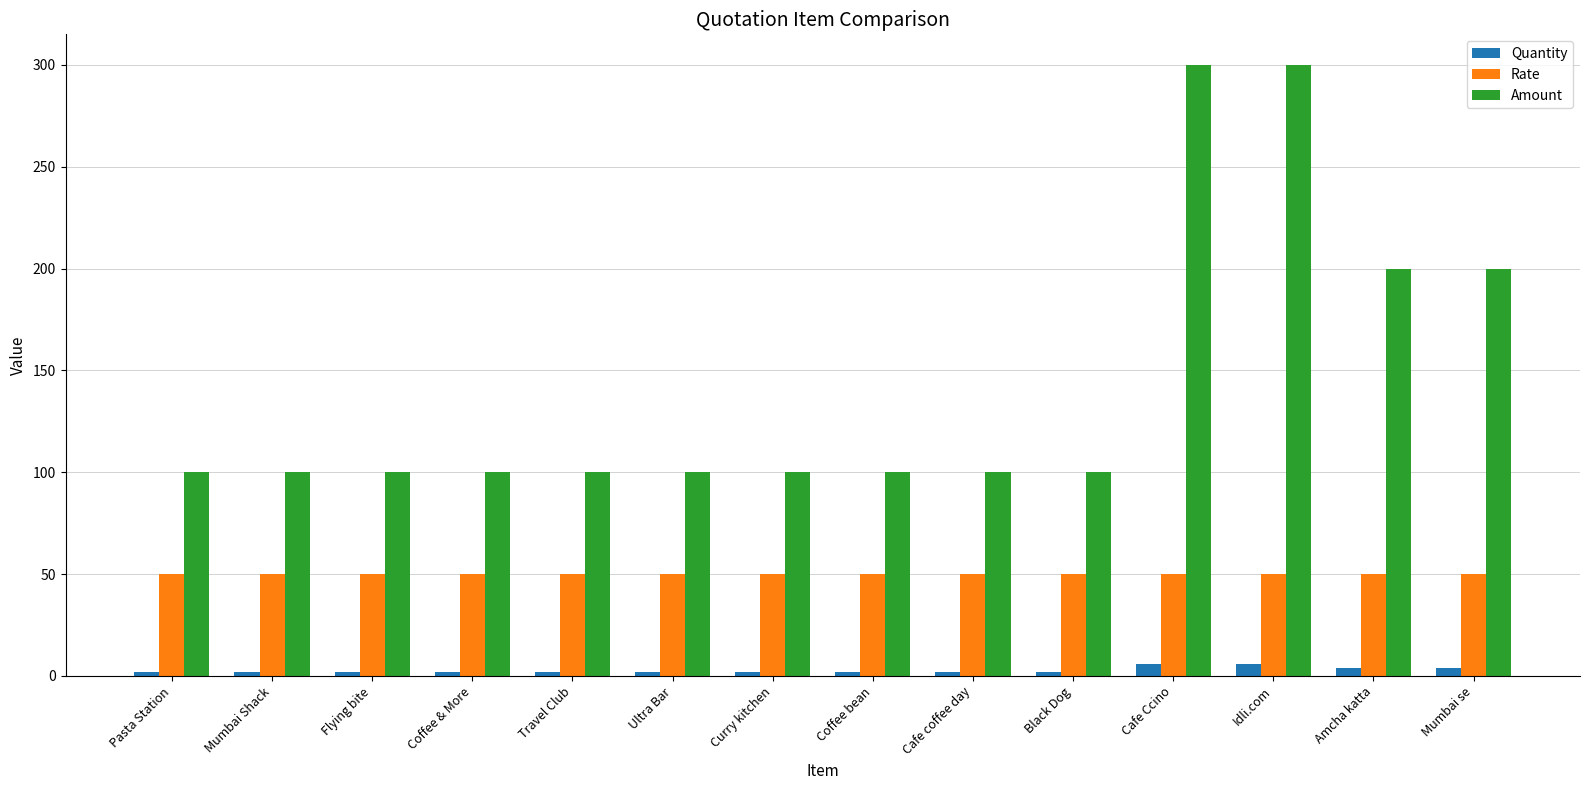

Rank the series by their maximum value, from highest to lowest.

Amount, Rate, Quantity